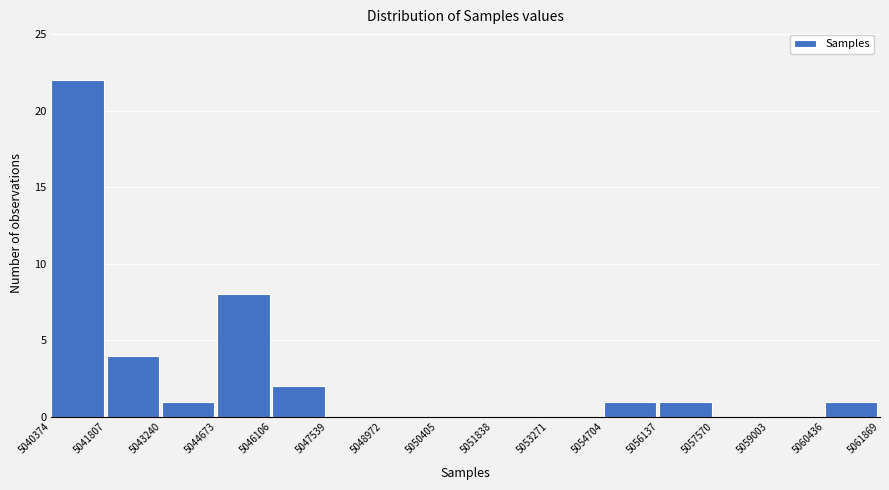

Reading left to right, list every bar in this chart as the range it spans on the x-axis followed by its height. The values are not printed on the chart, so give them approximately, as read against the axis.

5040374 to 5041807: 22
5041807 to 5043240: 4
5043240 to 5044673: 1
5044673 to 5046106: 8
5046106 to 5047539: 2
5047539 to 5048972: 0
5048972 to 5050405: 0
5050405 to 5051838: 0
5051838 to 5053271: 0
5053271 to 5054704: 0
5054704 to 5056137: 1
5056137 to 5057570: 1
5057570 to 5059003: 0
5059003 to 5060436: 0
5060436 to 5061869: 1